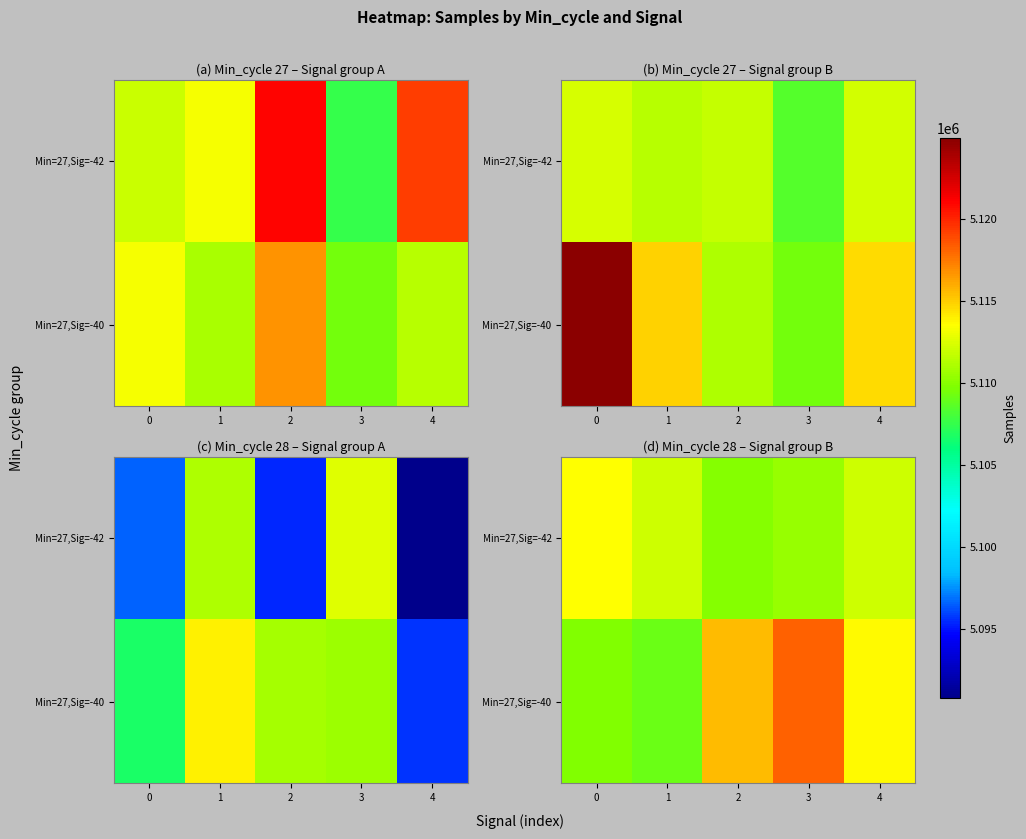

What is the difference between the maximum and second lowest values in the Min=27,Sig=-42 series?

3127